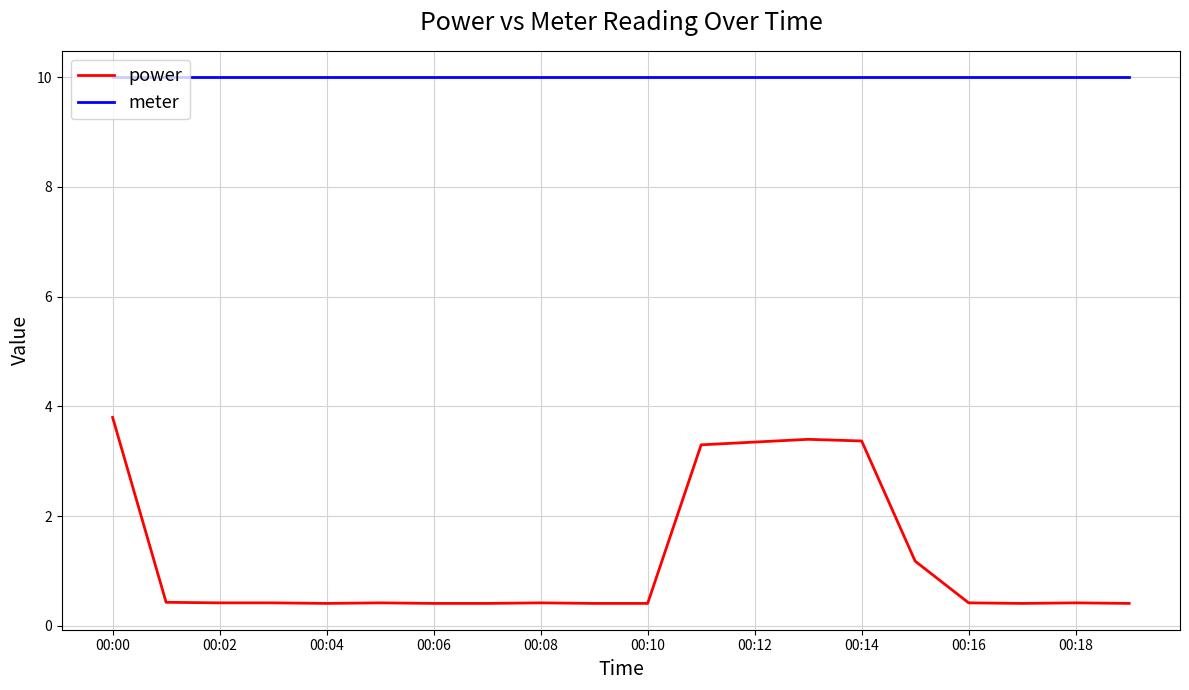

True or false: power and meter intersect in this chart.

False